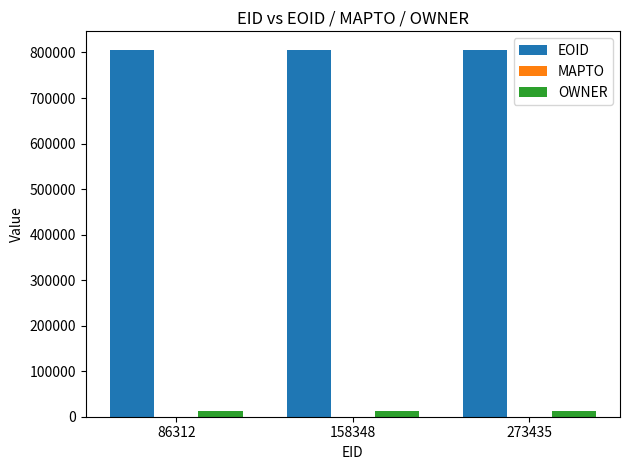

List the series in order of their peak value, highest first.

EOID, OWNER